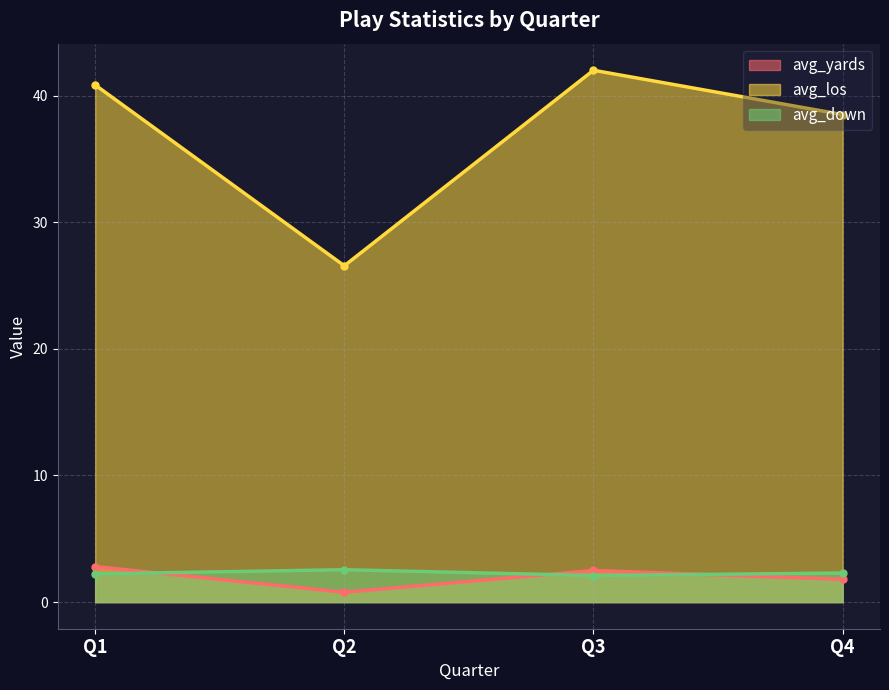

What is the difference between the highest and lowest values at Q3?

39.9